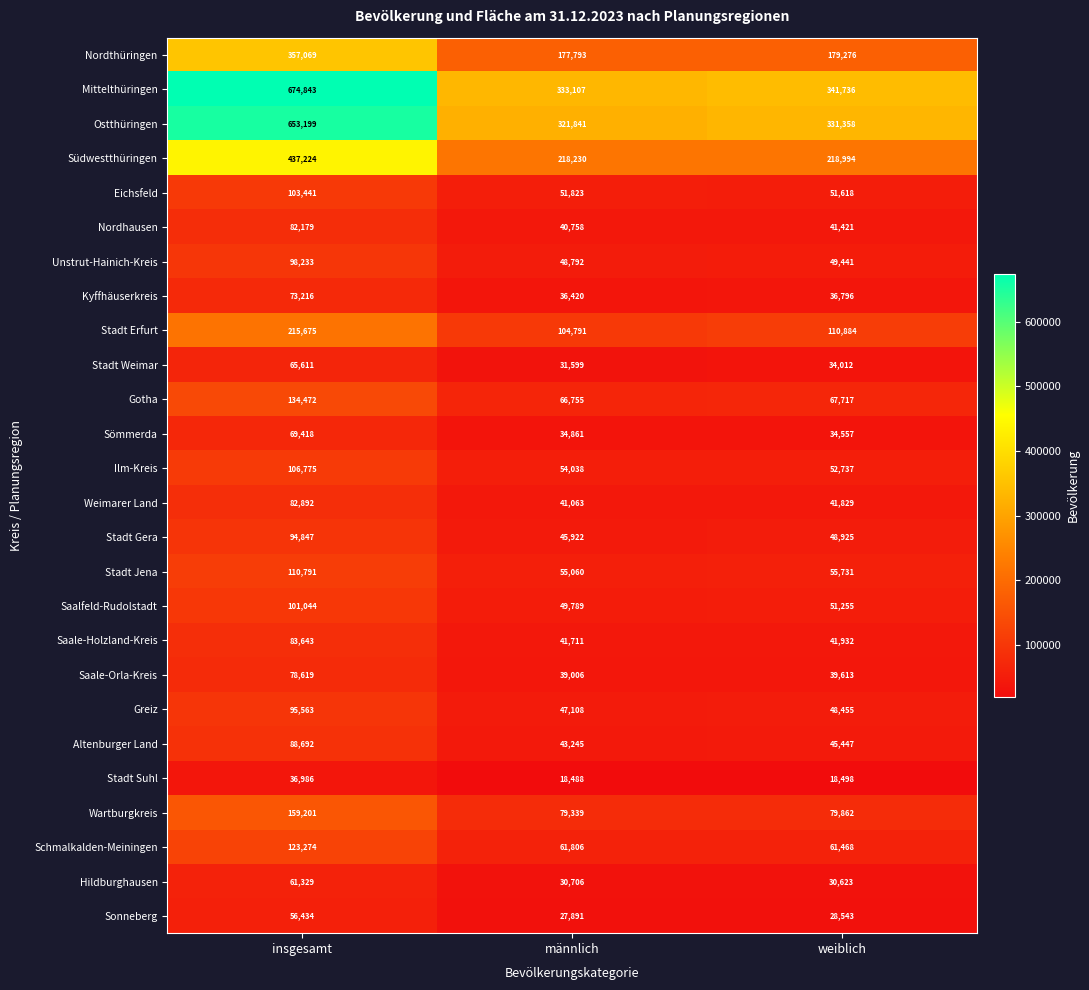

How many categories are shown in the chart?

3